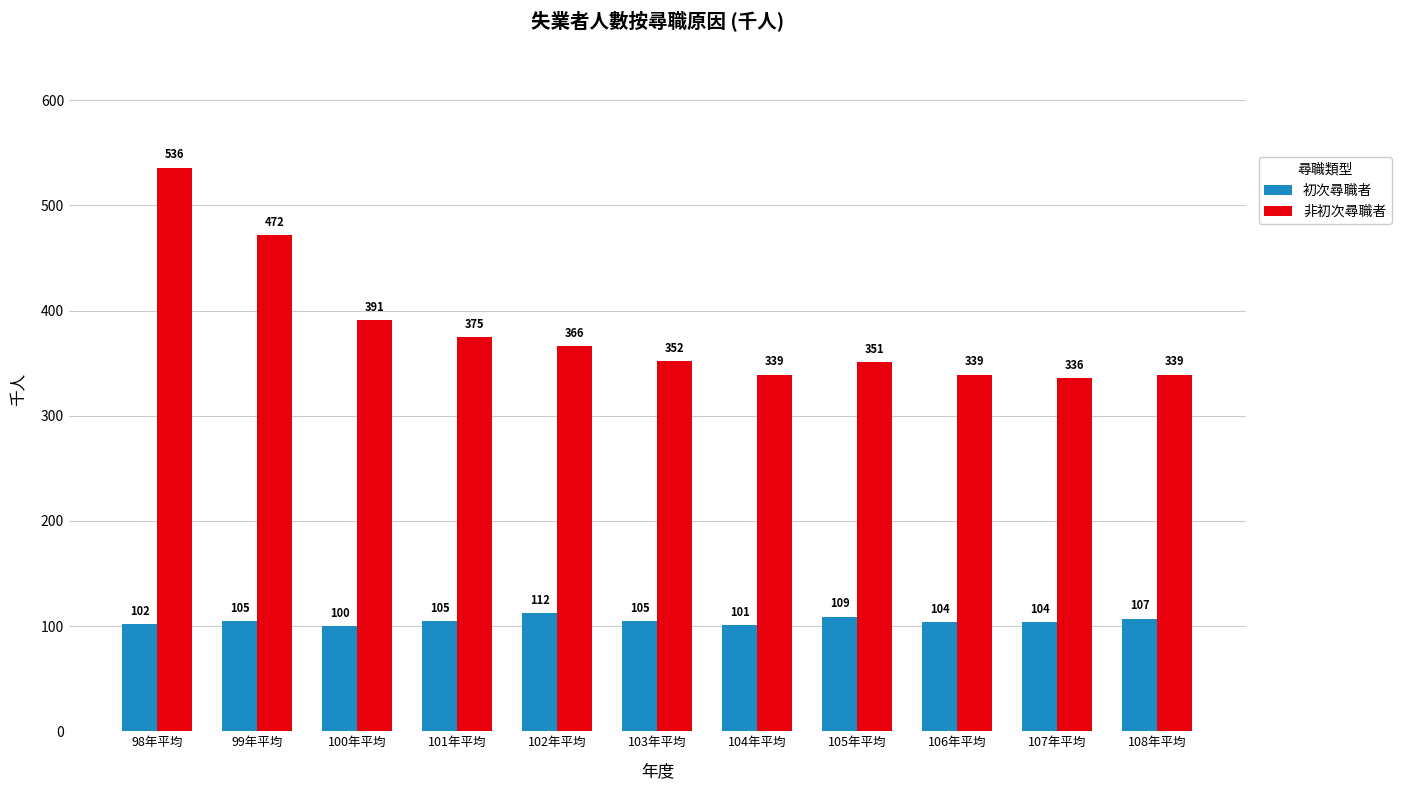

At which label is 非初次尋職者 closest to 436?

99年平均